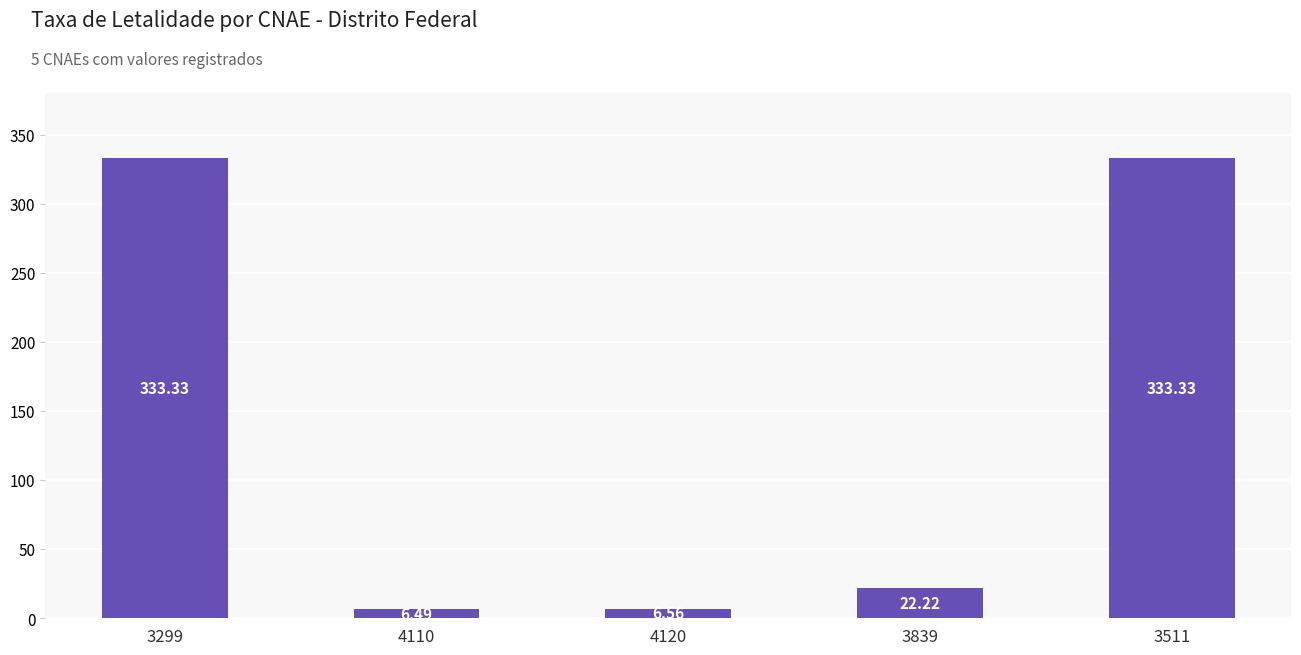

What is the maximum value shown in the chart?

333.3